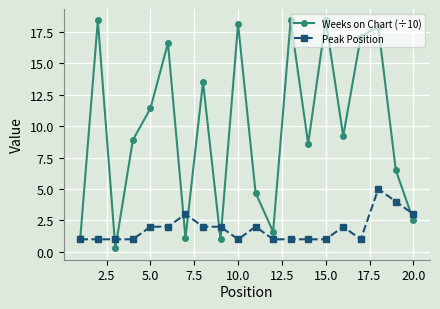

List the series in order of their peak value, highest first.

Weeks on Chart (÷10), Peak Position